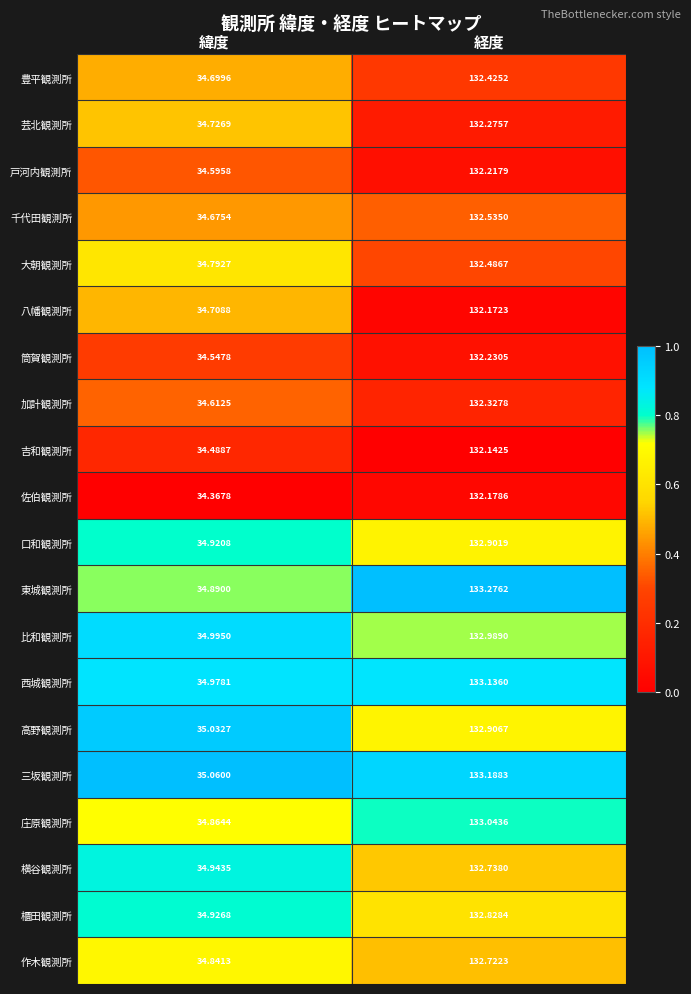

Which series has the largest total across all categories?

三坂観測所